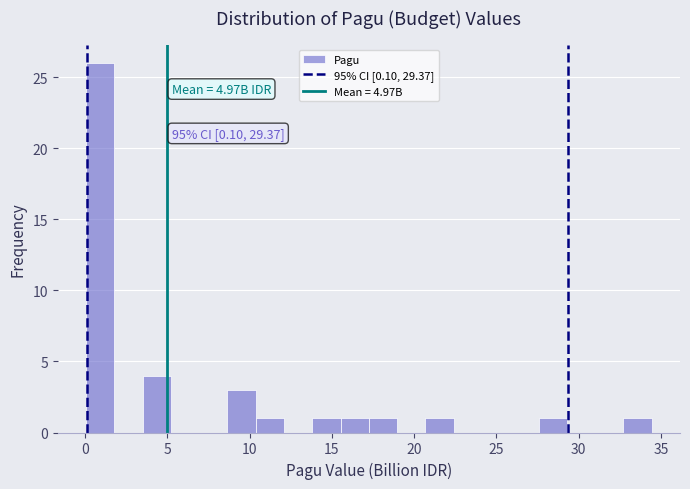

Around what value on the x-axis is the tallest bar? Give the approximate position of its centre, as read against the axis.

1.0